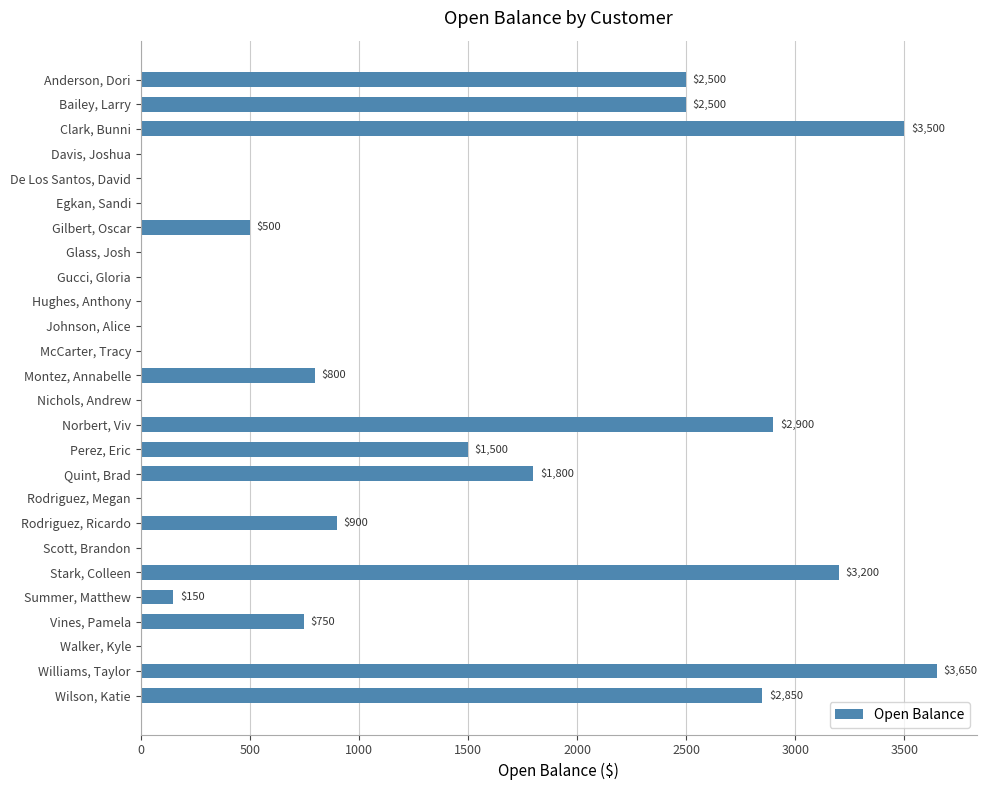

Which label corresponds to the largest value in the chart?

Williams, Taylor